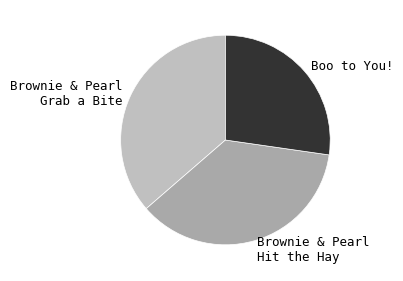

Combined, do Brownie & Pearl Hit the Hay and Brownie & Pearl Grab a Bite account for over 50%?

Yes